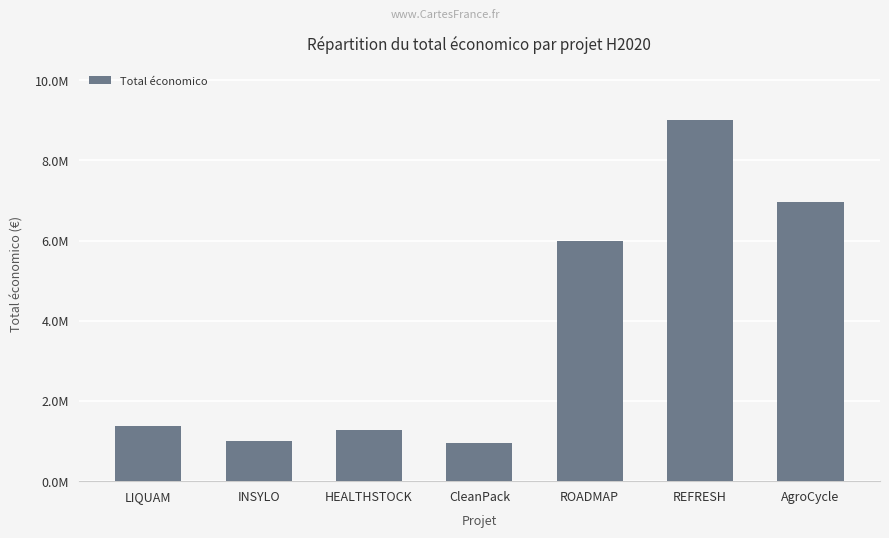

List the labels in order of value, largest first.

REFRESH, AgroCycle, ROADMAP, LIQUAM, HEALTHSTOCK, INSYLO, CleanPack